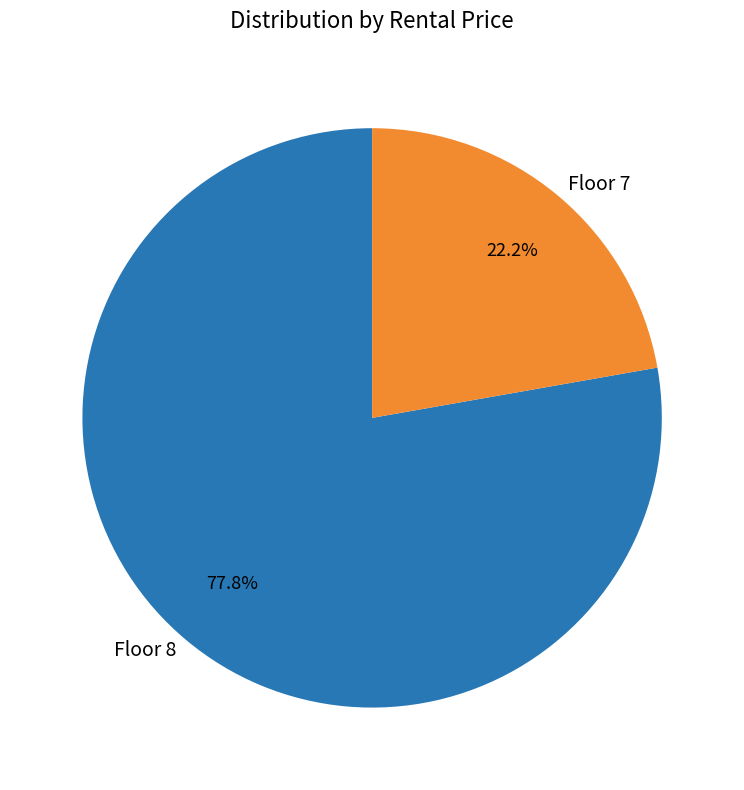

To the nearest percent, what is the difference between the largest and smallest slice percentages?

56%